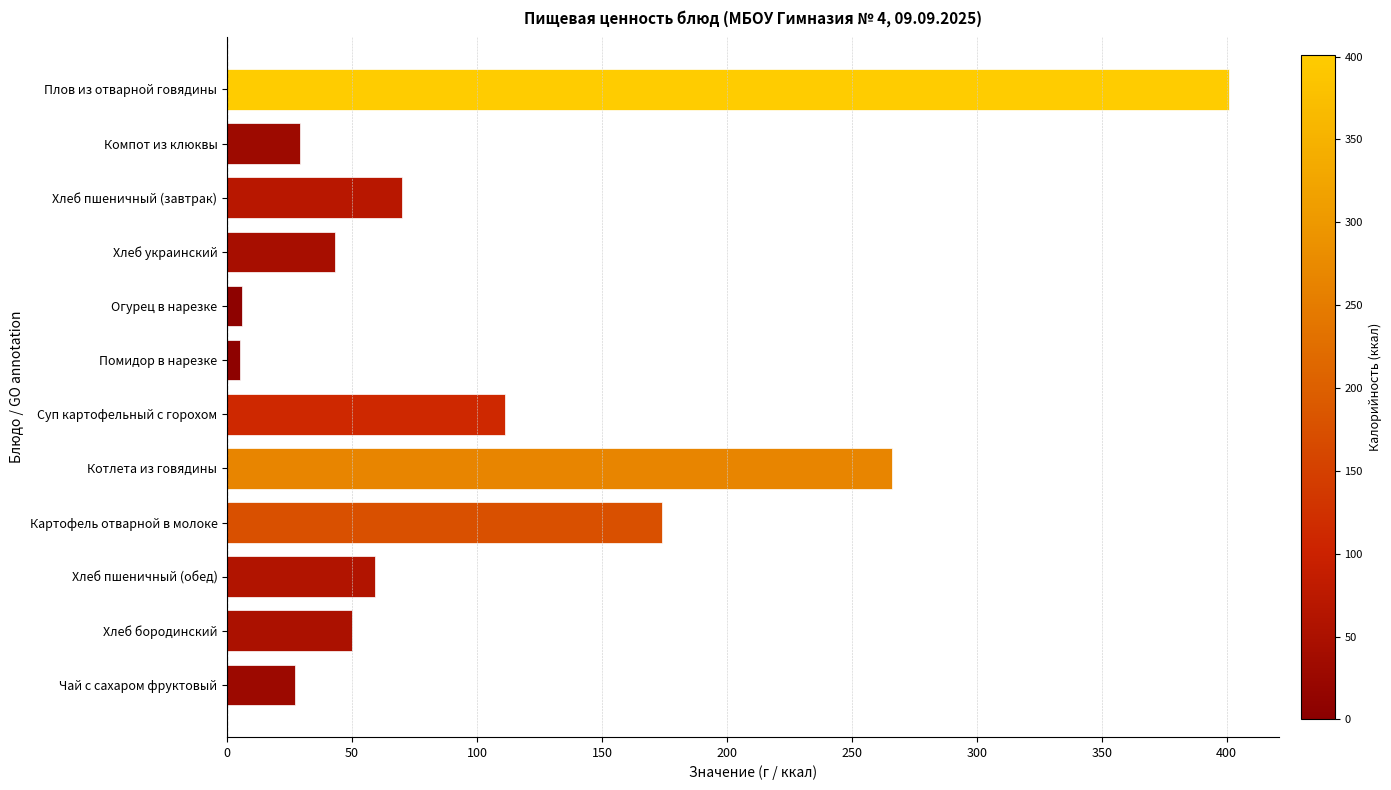

The value at Компот из клюквы is 29. True or false?

True